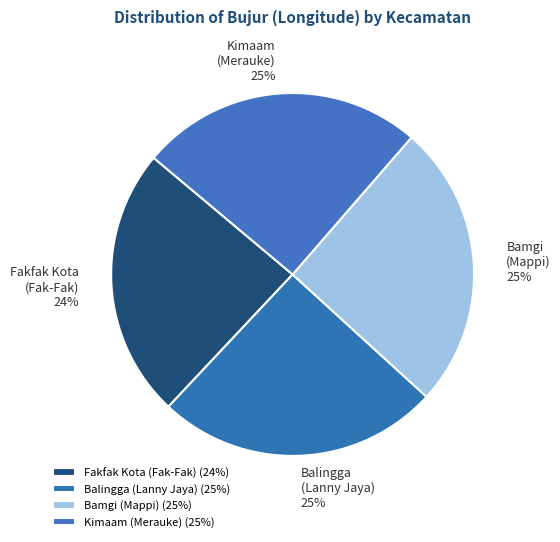

Is there any slice that represents more than half of the pie?

No